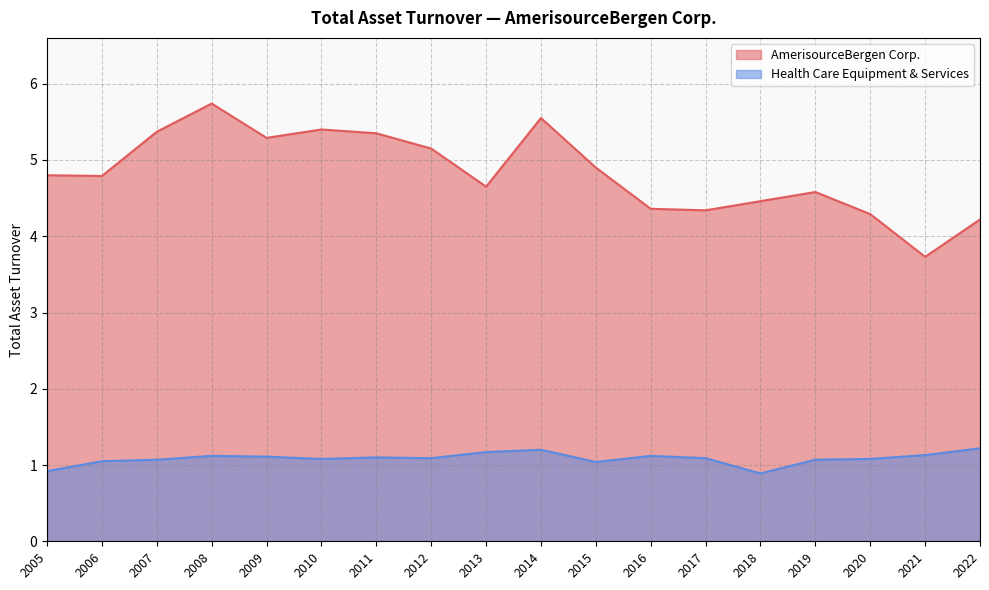

At how many categories does at least one series exceed 4?

17